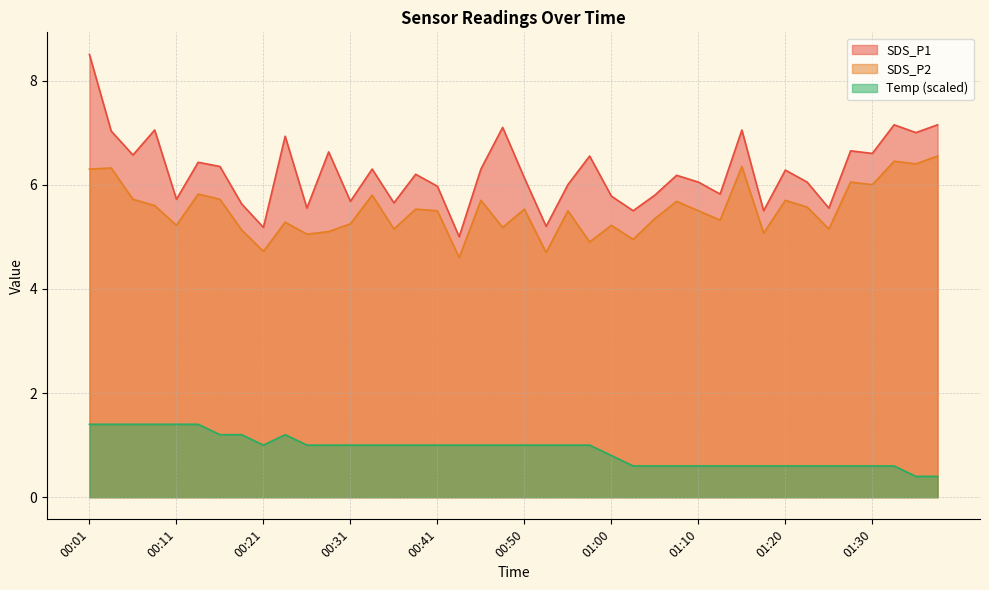

True or false: SDS_P1 has more than 1 points higher than both neighbors.

True